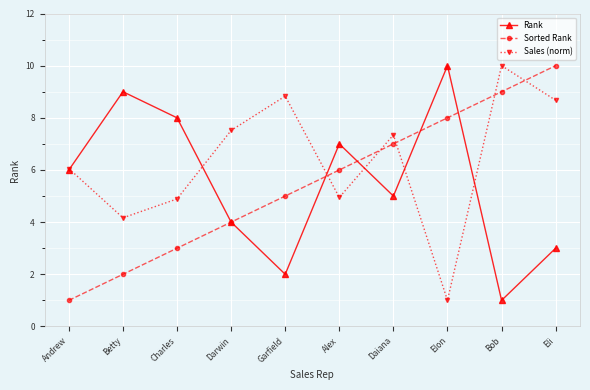

How many Sorted Rank values are between 3 and 8?

6